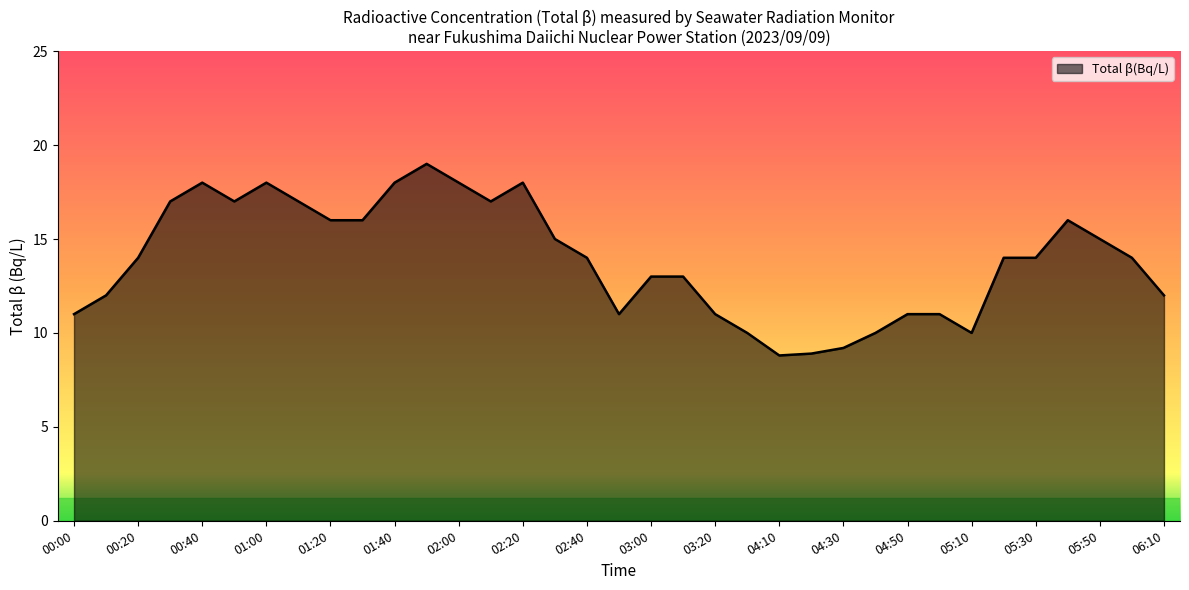

What is the minimum value shown in the chart?

8.8